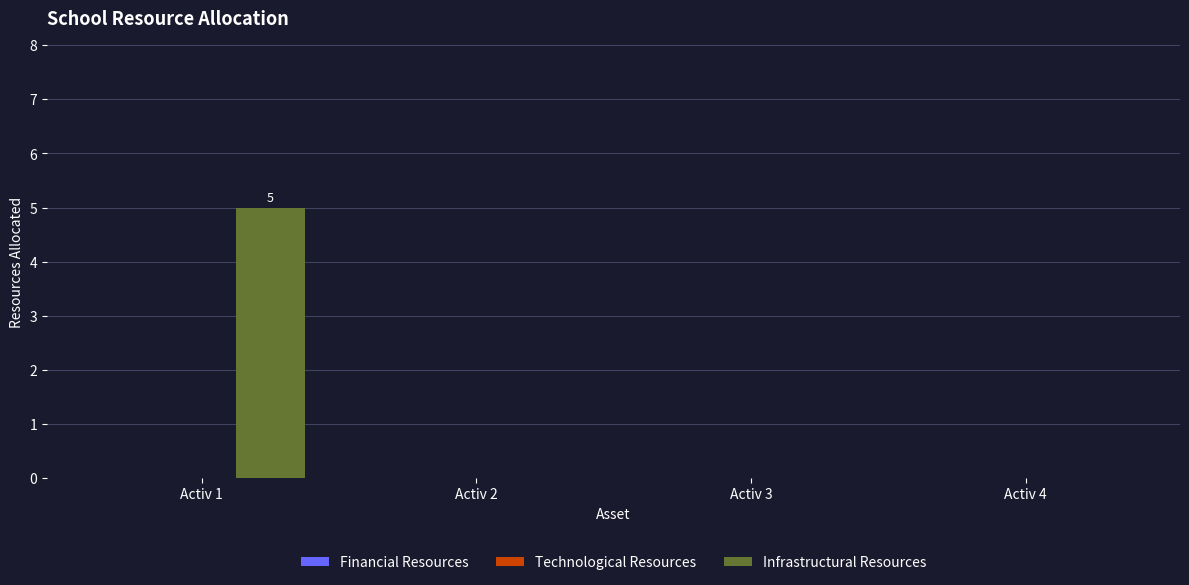

The chart shows a value of 0 at Activ 3. True or false?

True